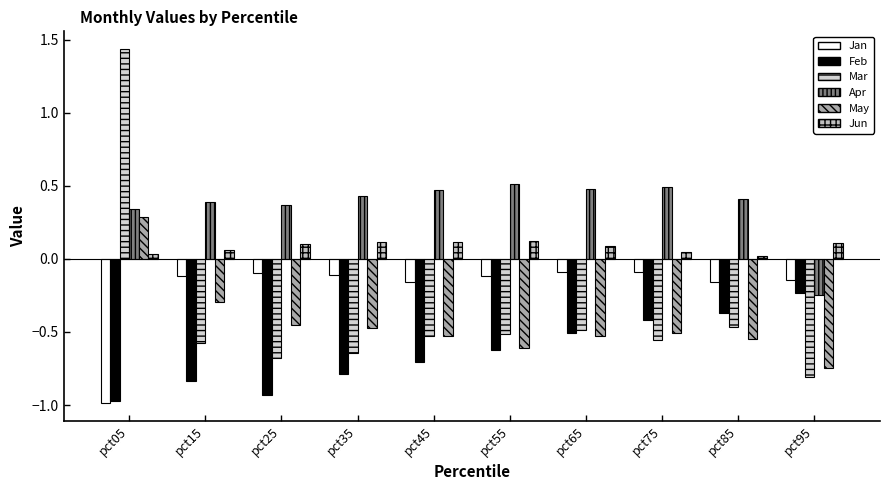

How many bars are there in each group?

6